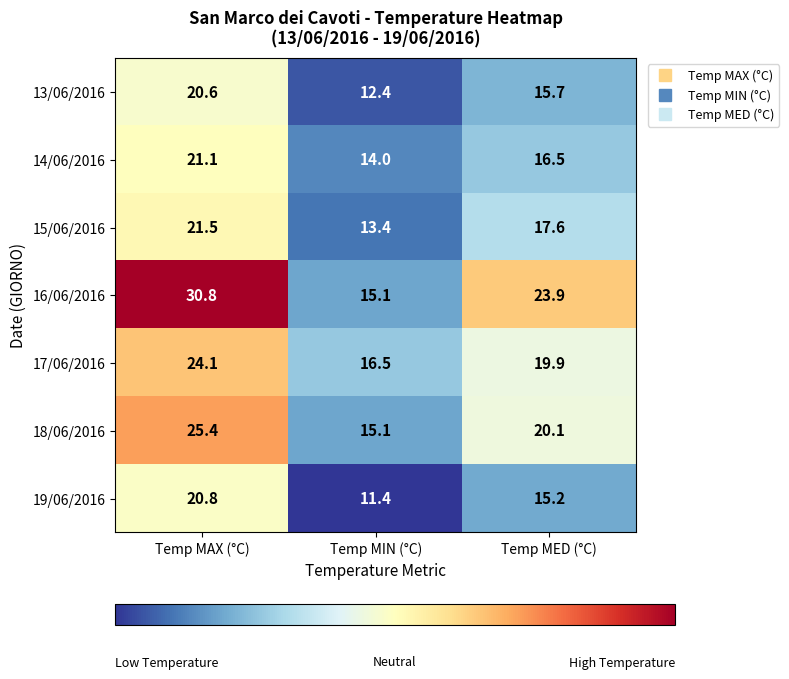

Reading left to right, transcribe all the data shown in this chart.

13/06/2016: 20.6	12.4	15.7
14/06/2016: 21.1	14.0	16.5
15/06/2016: 21.5	13.4	17.6
16/06/2016: 30.8	15.1	23.9
17/06/2016: 24.1	16.5	19.9
18/06/2016: 25.4	15.1	20.1
19/06/2016: 20.8	11.4	15.2